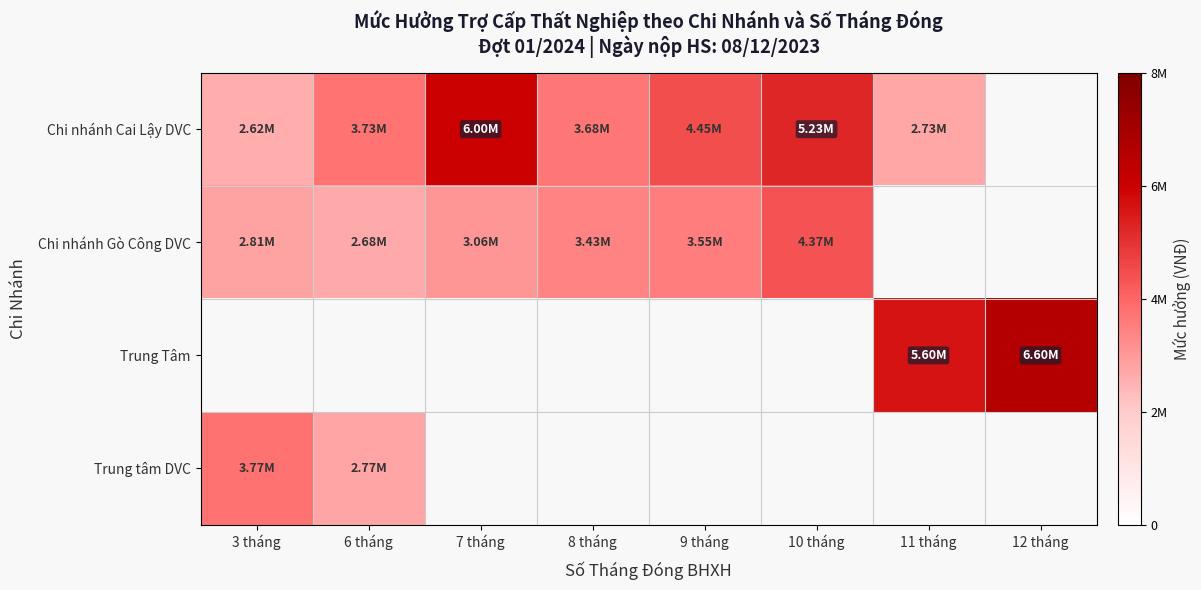

At how many categories does at least one series exceed 5117083?

4